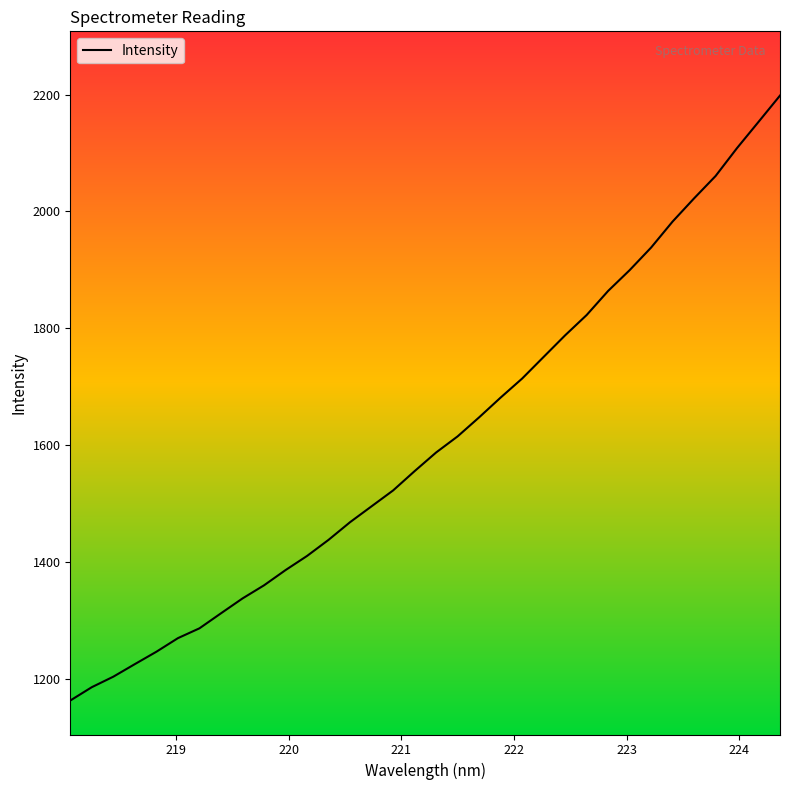

What is the greatest value displayed?

2198.3